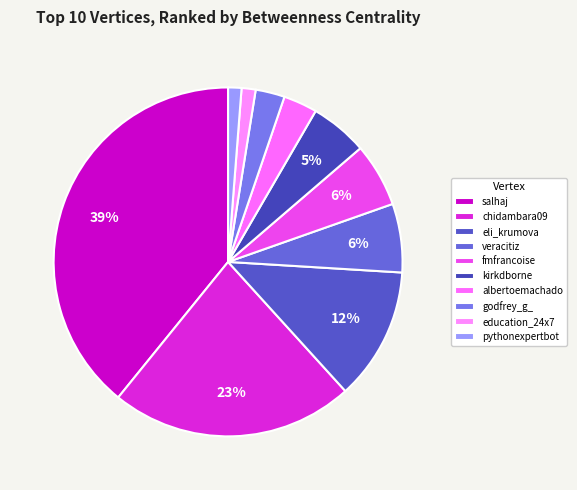

Does any single category account for the majority?

No